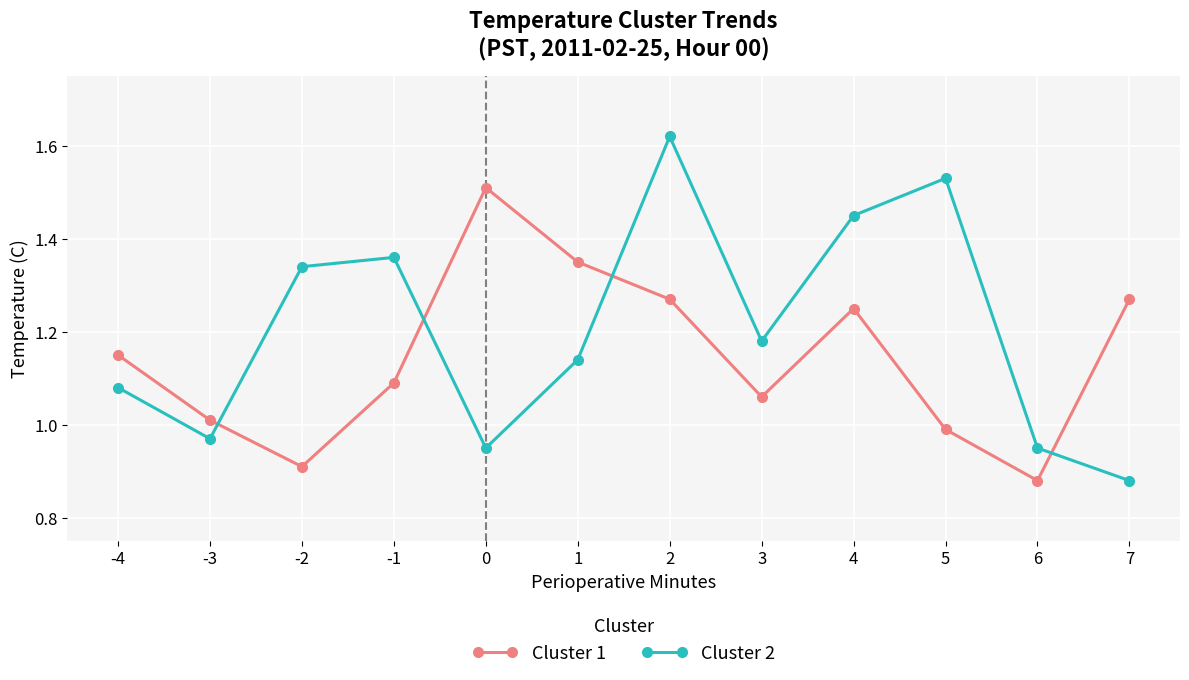

Is it true that Cluster 1 equals 0.3 at -2?

False